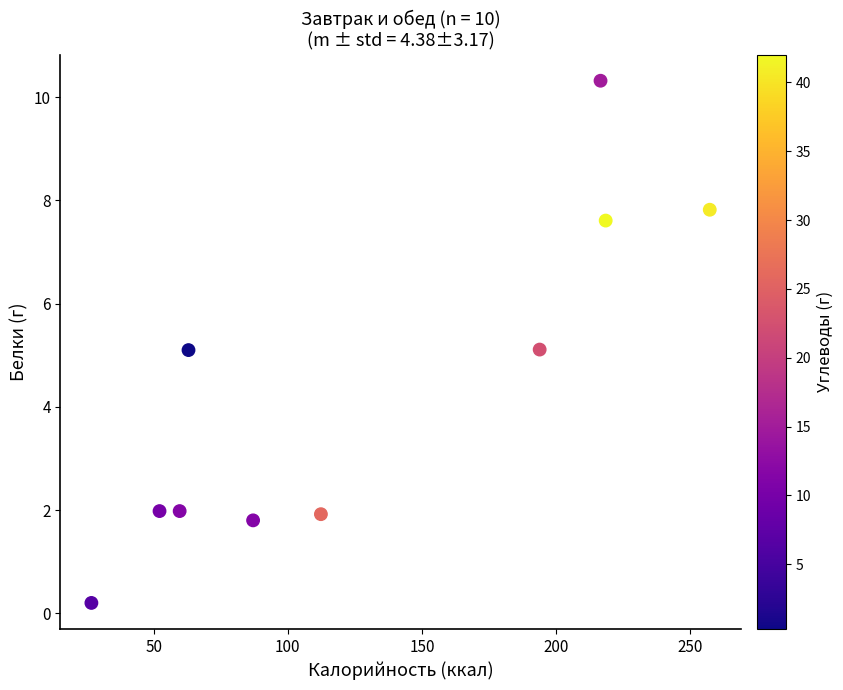

What is the average X value?

128.7